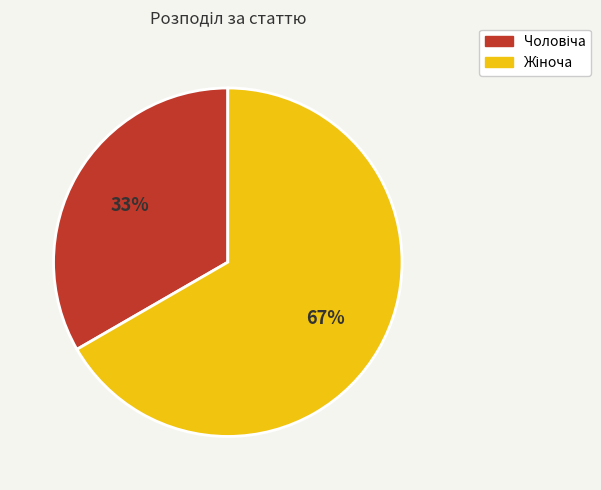

Does any single category account for the majority?

Yes